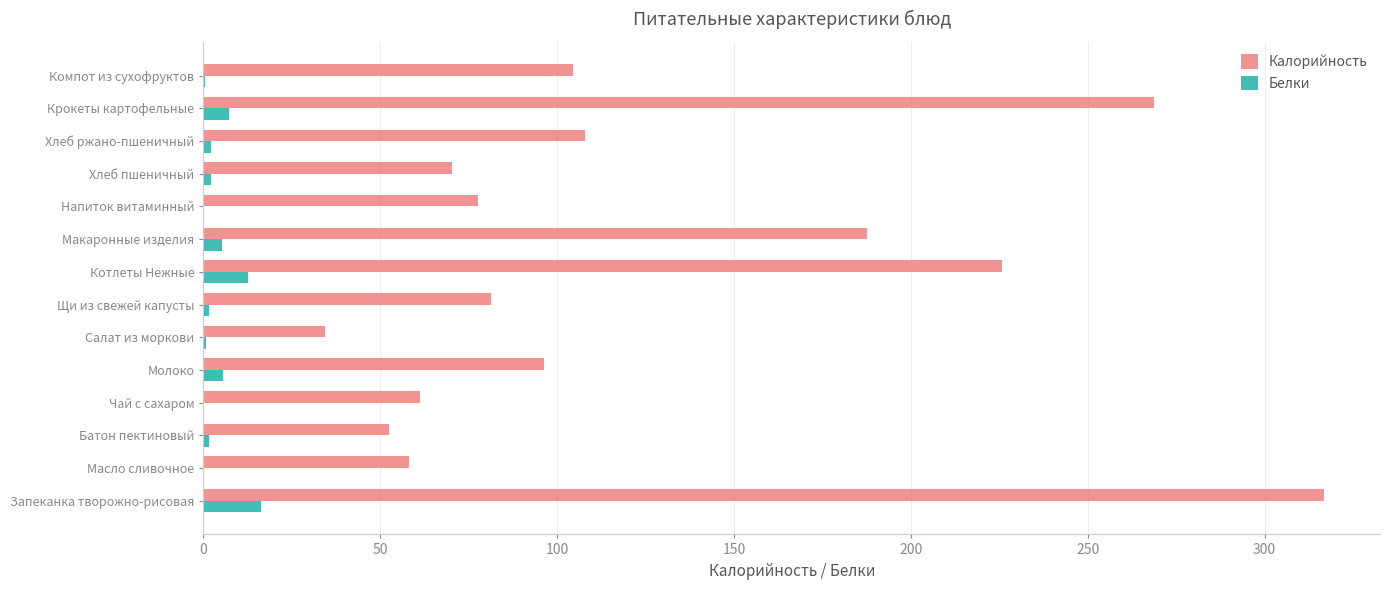

Which series changed the most between Салат из моркови and Хлеб ржано-пшеничный?

Калорийность